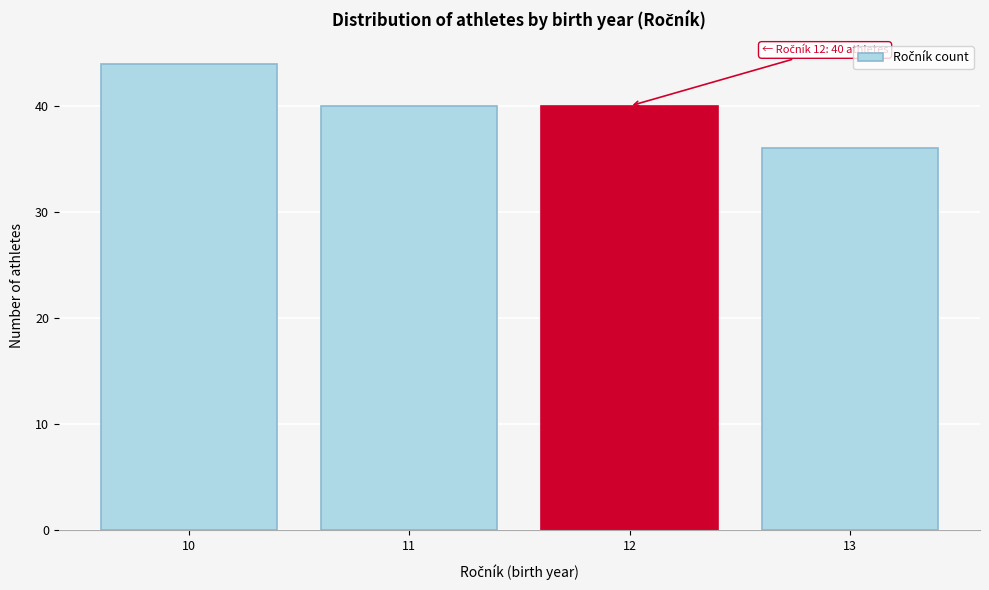

Reading right to left, extract all data points from this chart.

13=36	12=40	11=40	10=44